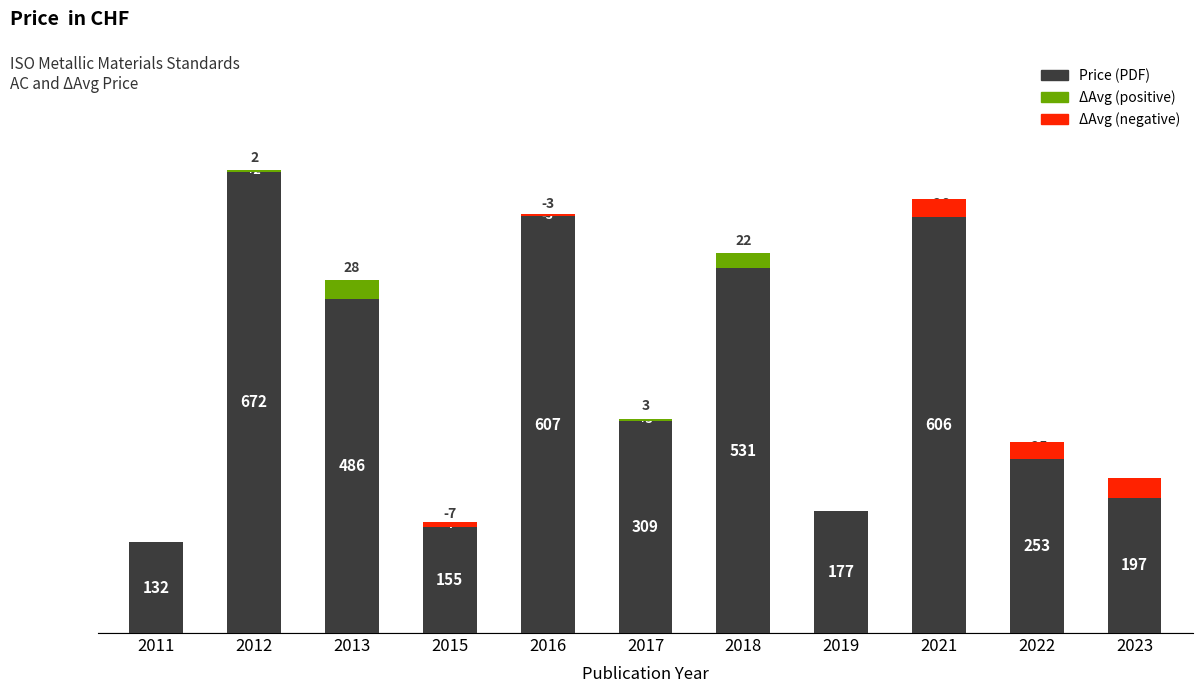

Approximately how many times larger is the value at 2019 compared to 2011?

1.3